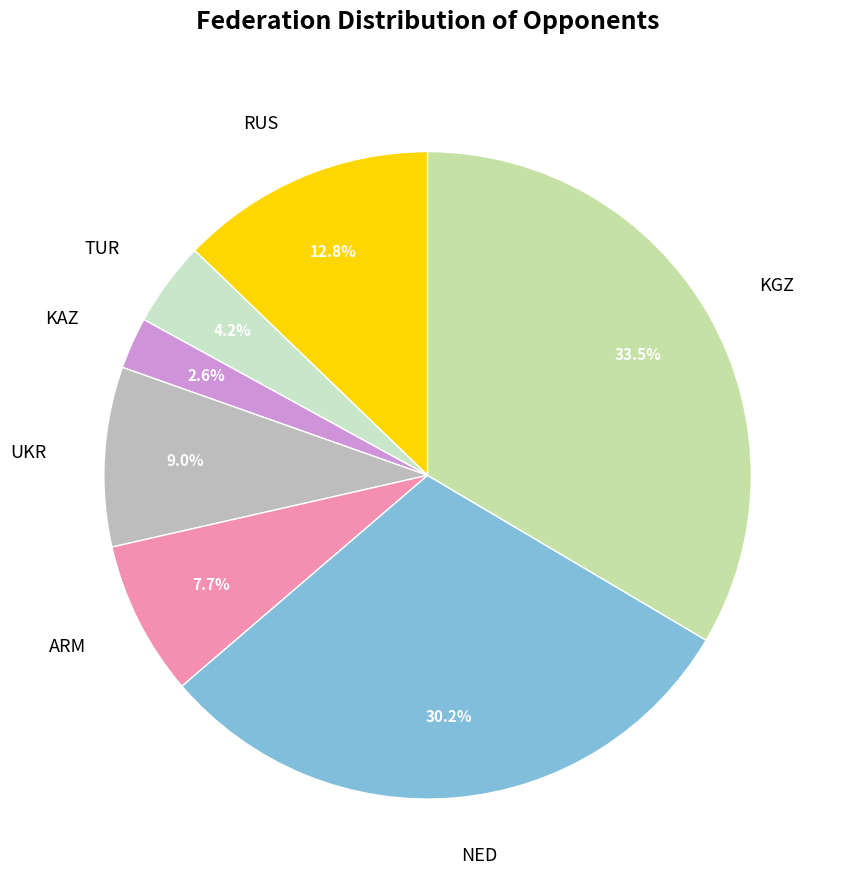

Approximately how many times larger is the value at TUR compared to RUS?

0.3